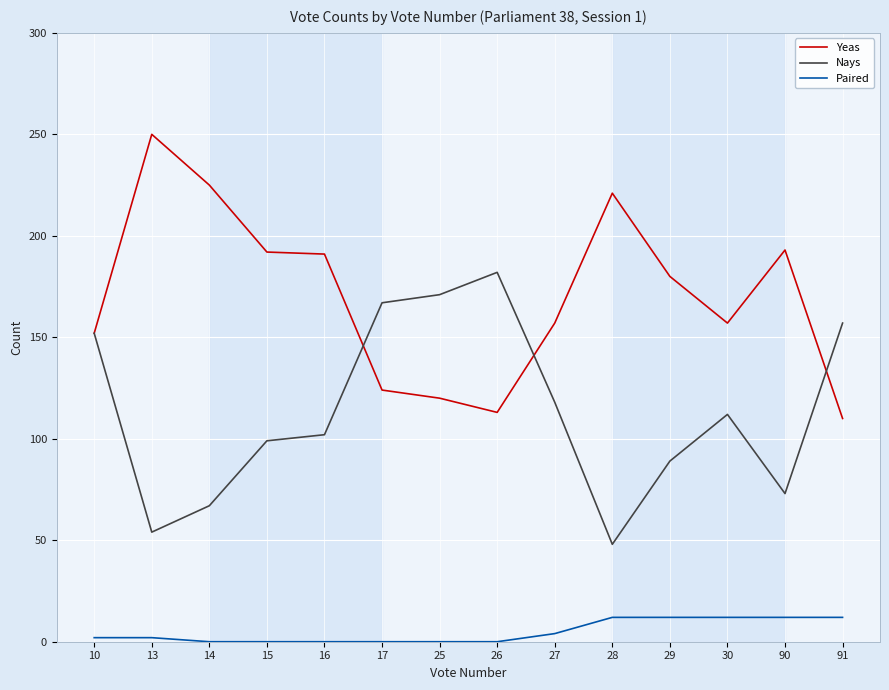

What is the minimum value for Yeas?

110